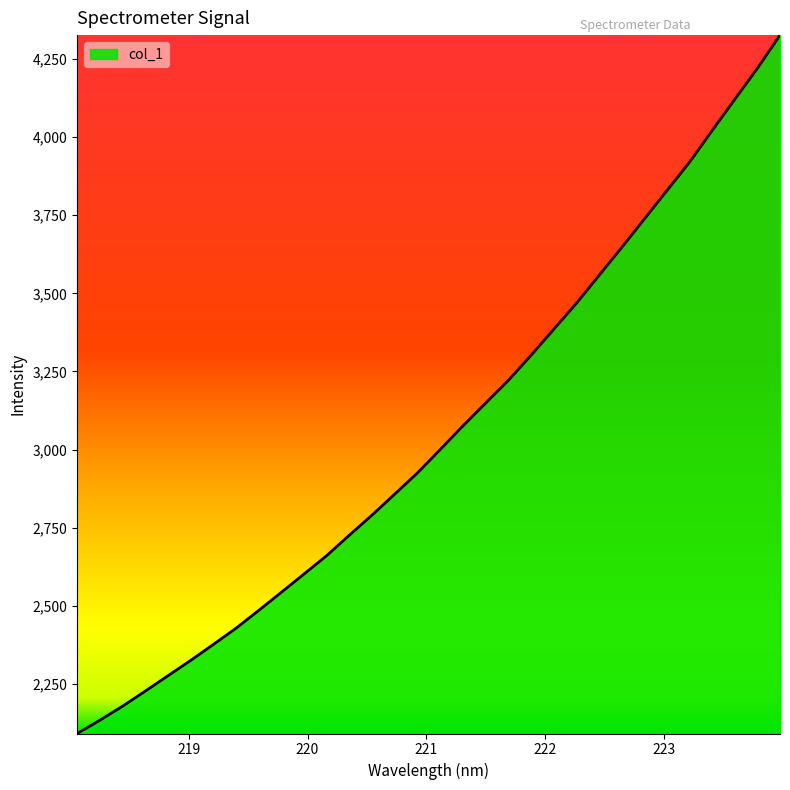

What is the difference between the maximum and minimum values?

2235.6